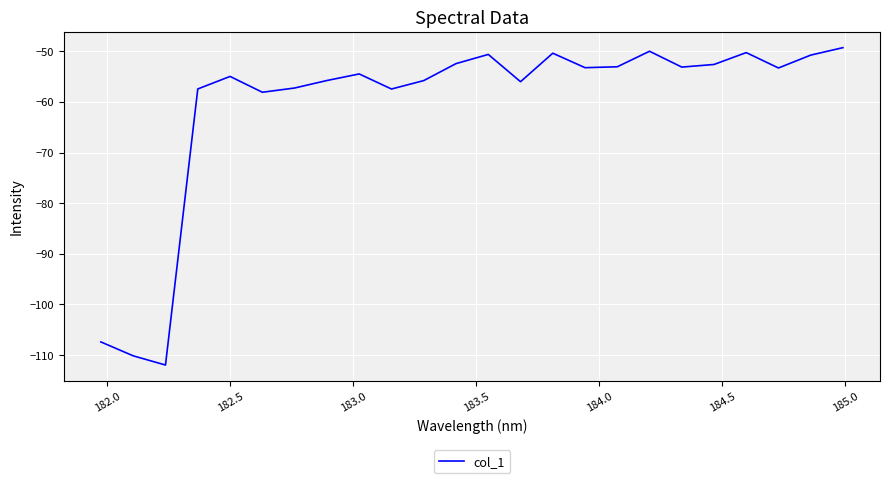

What is the minimum value shown in the chart?

-112.0